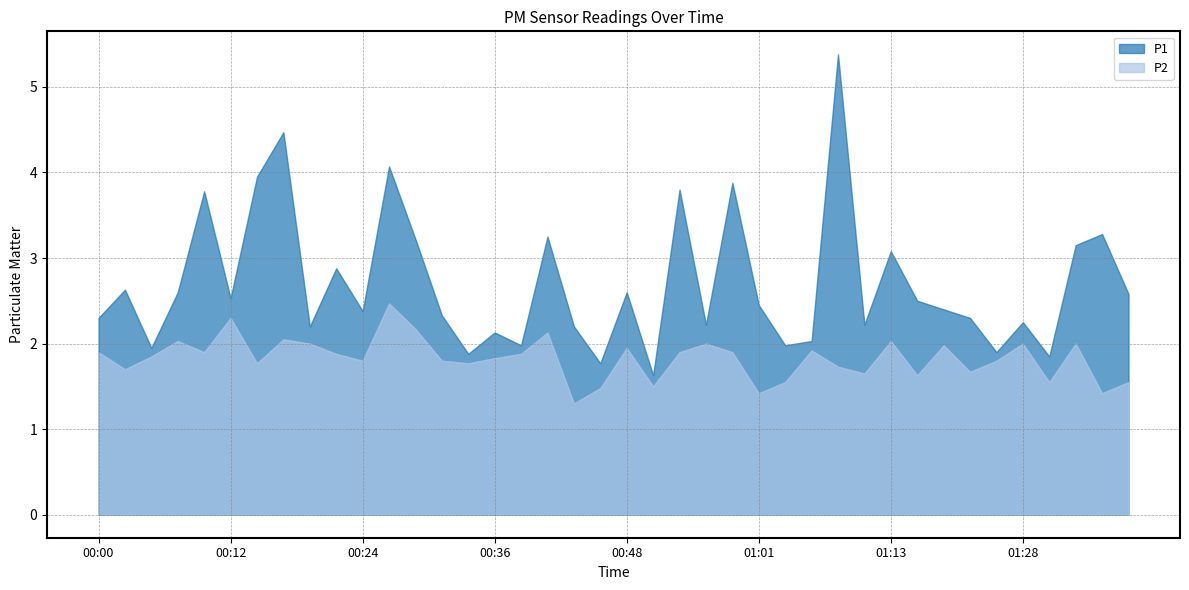

True or false: P2 and P1 cross at least once.

False